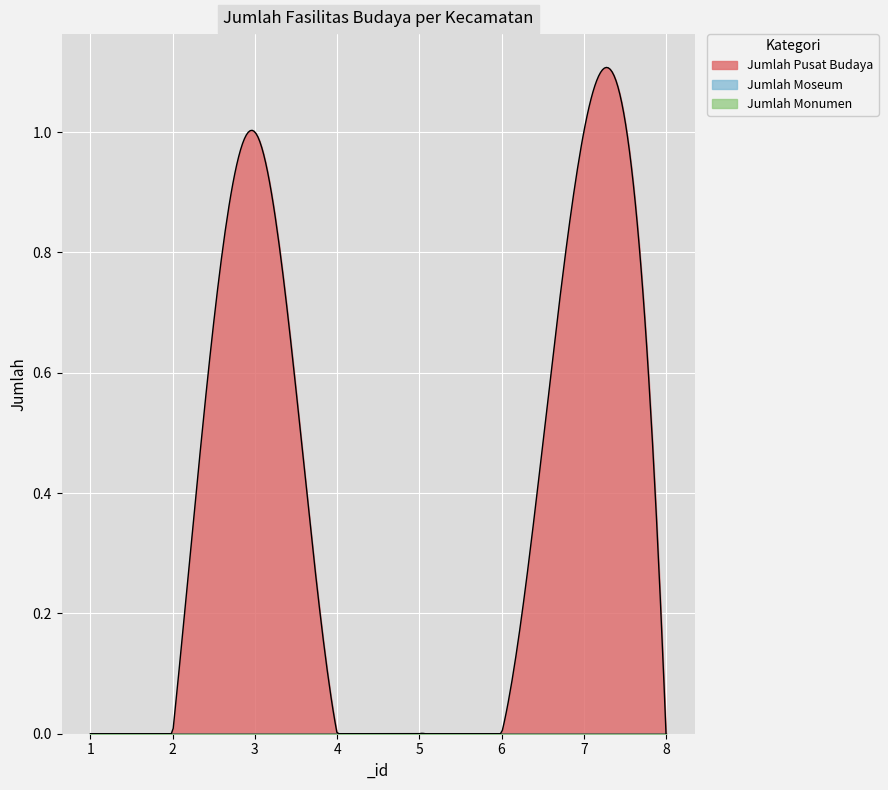

Reading right to left, what are all the values shown in this chart?

Jumlah Pusat Budaya: 0	1	0	0	0	1	0	0
Jumlah Moseum: 0	0	0	0	0	0	0	0
Jumlah Monumen: 0	0	0	0	0	0	0	0